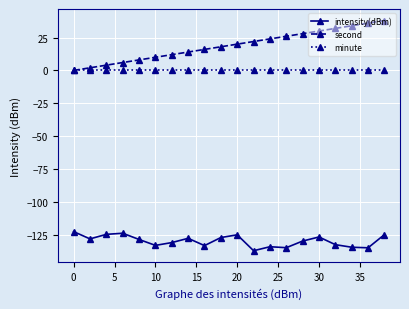

How many series are shown in this chart?

3